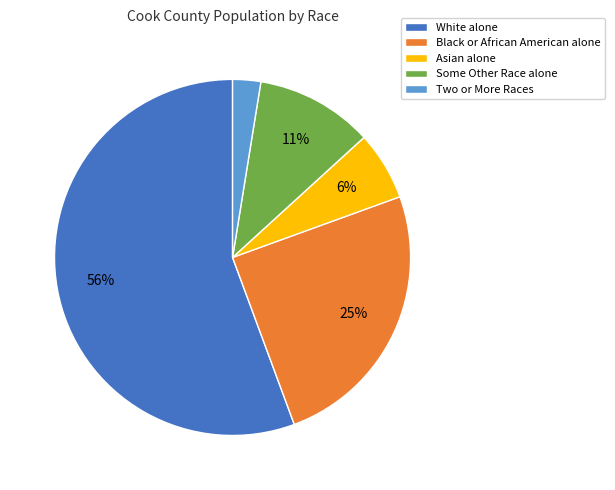

To the nearest percent, what is the average slice percentage?

20%